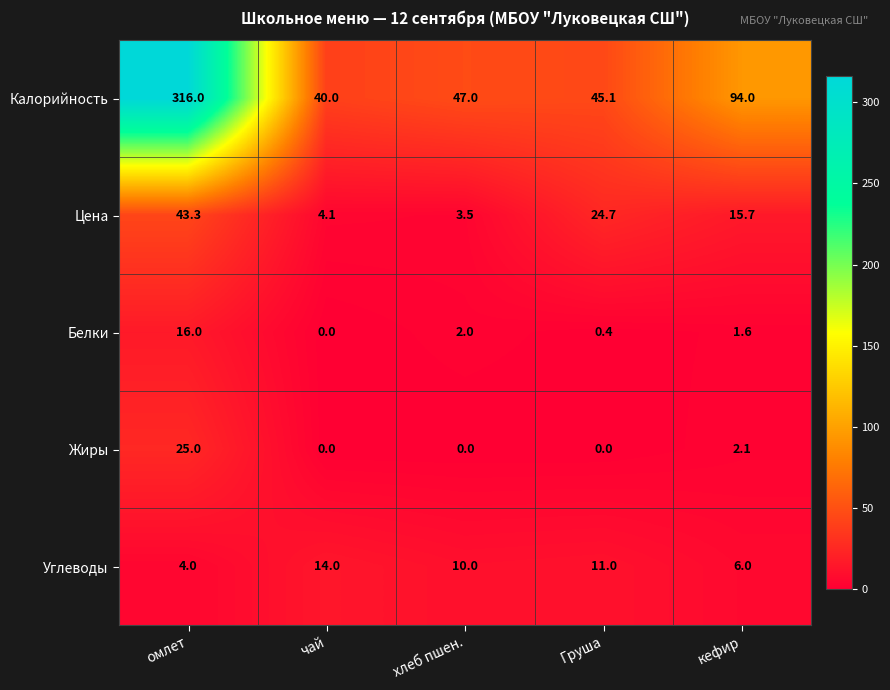

Is it true that Белки equals -9.4 at чай?

False